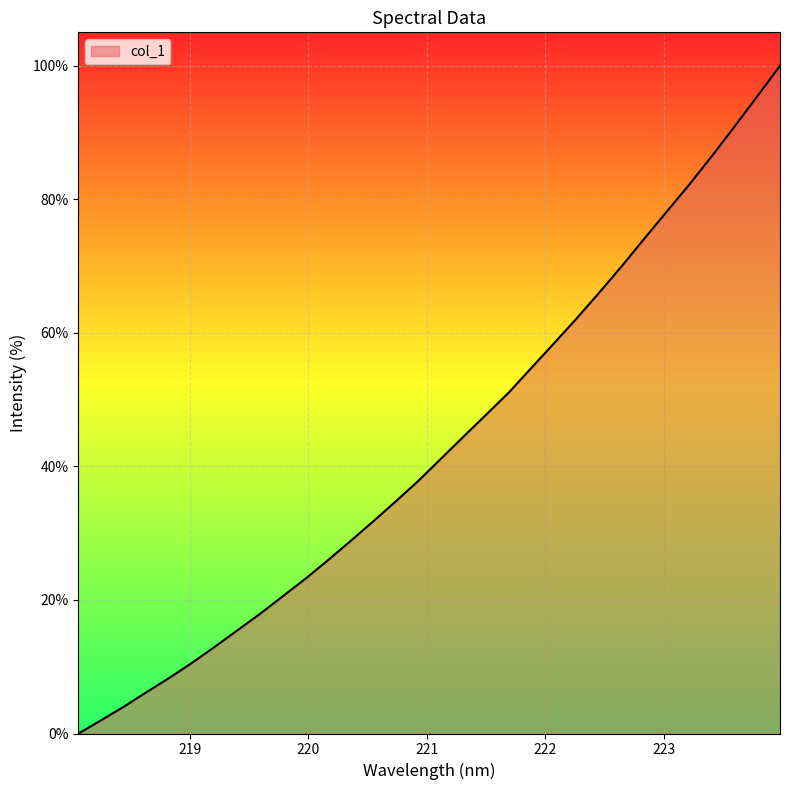

What is the difference between the maximum and minimum values?

100.0